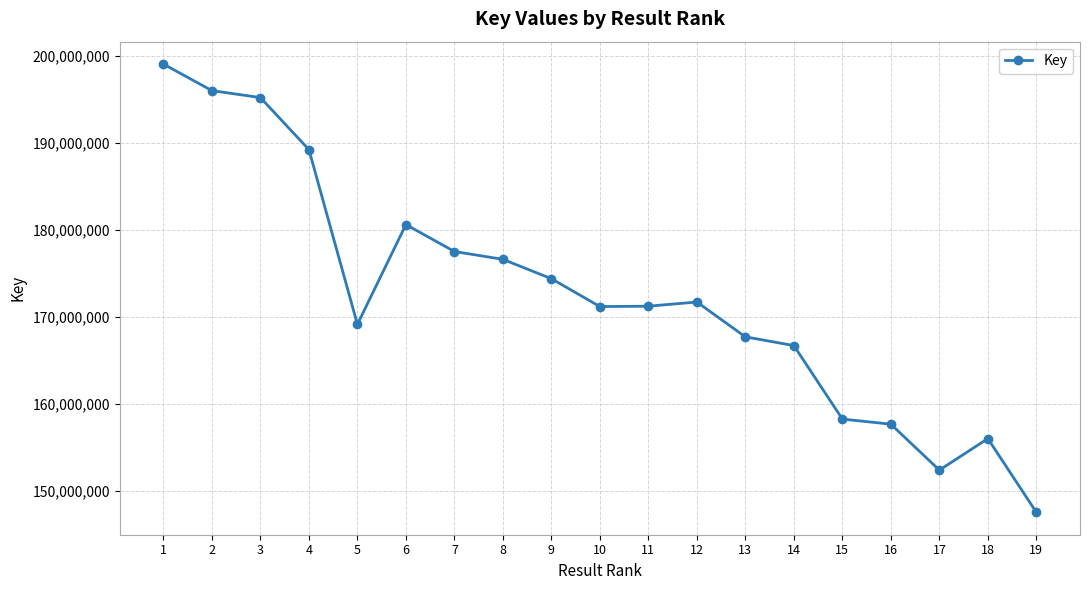

What is the average value?

172503398